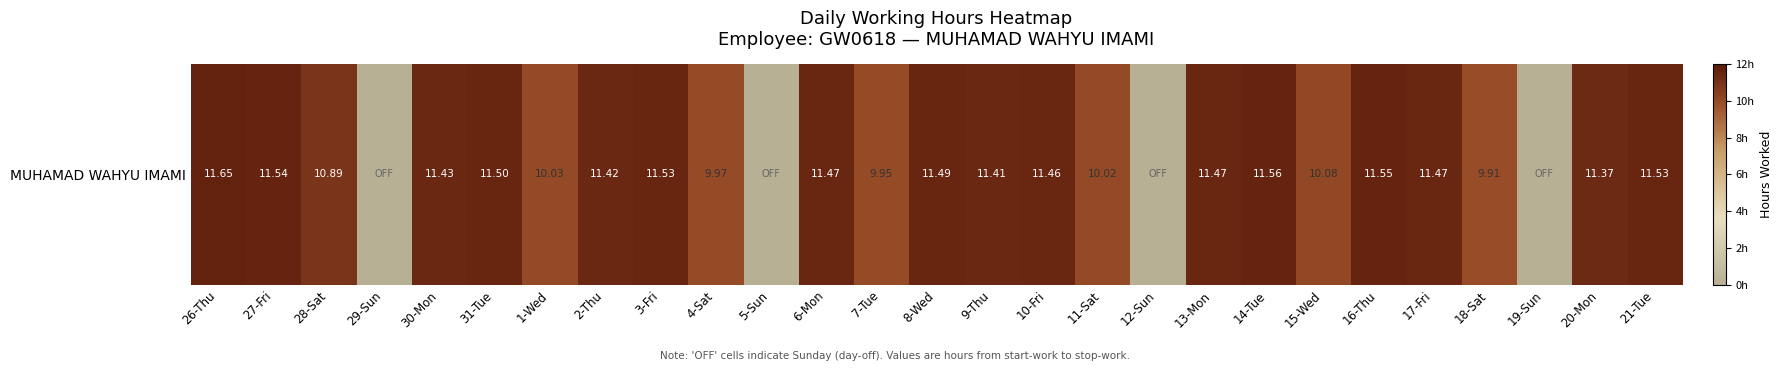

Rank the categories by value from highest to lowest.

26-Thu, 14-Tue, 16-Thu, 27-Fri, 3-Fri, 21-Tue, 31-Tue, 8-Wed, 6-Mon, 13-Mon, 17-Fri, 10-Fri, 30-Mon, 2-Thu, 9-Thu, 20-Mon, 28-Sat, 15-Wed, 1-Wed, 11-Sat, 4-Sat, 7-Tue, 18-Sat, 29-Sun, 5-Sun, 12-Sun, 19-Sun